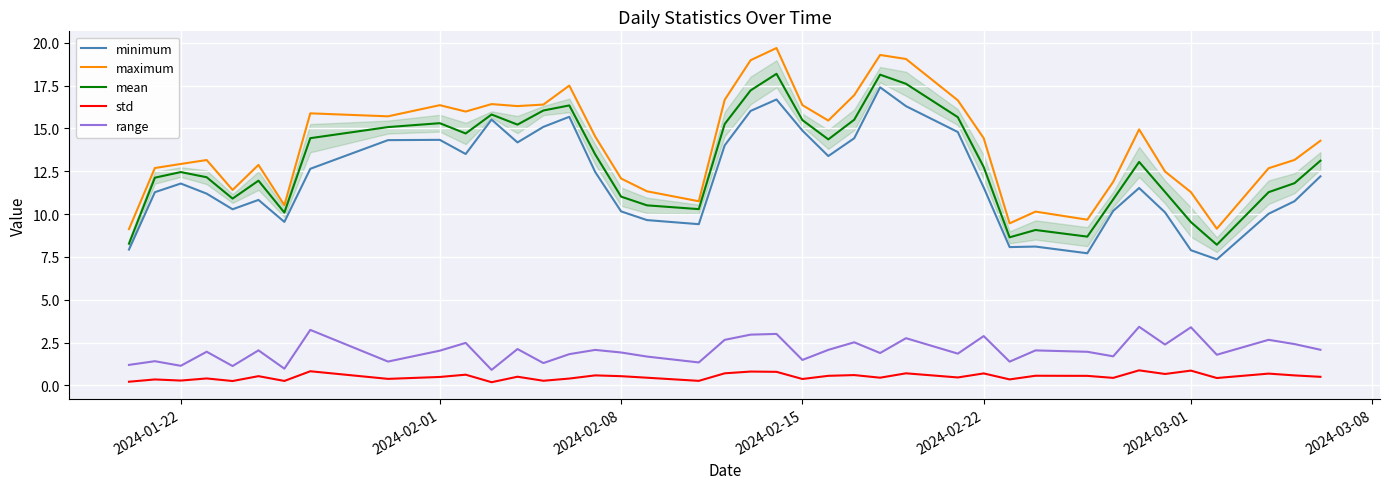

What is the maximum value for range?

3.4